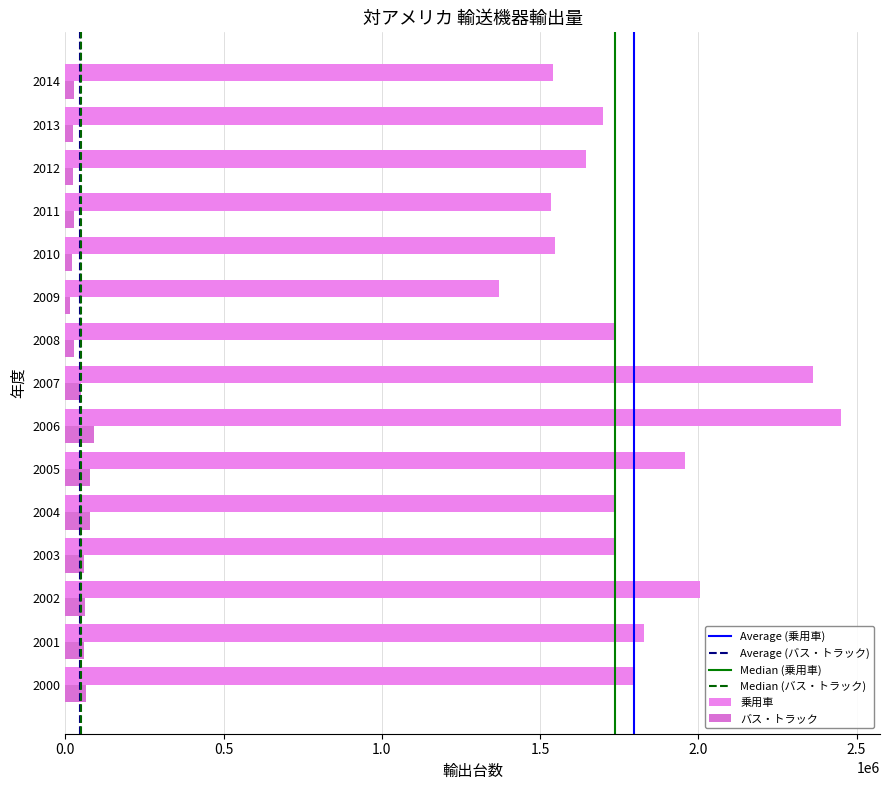

Reading left to right, extract all data points from this chart.

乗用車: 1792111	1829085	2005683	1735746	1734904	1959224	2451617	2362706	1735204	1369690	1545616	1533268	1645878	1698463	1541468
バス・トラック: 63874	59498	61258	58417	78401	77900	91907	49846	26310	15634	21851	27494	23661	25069	26072